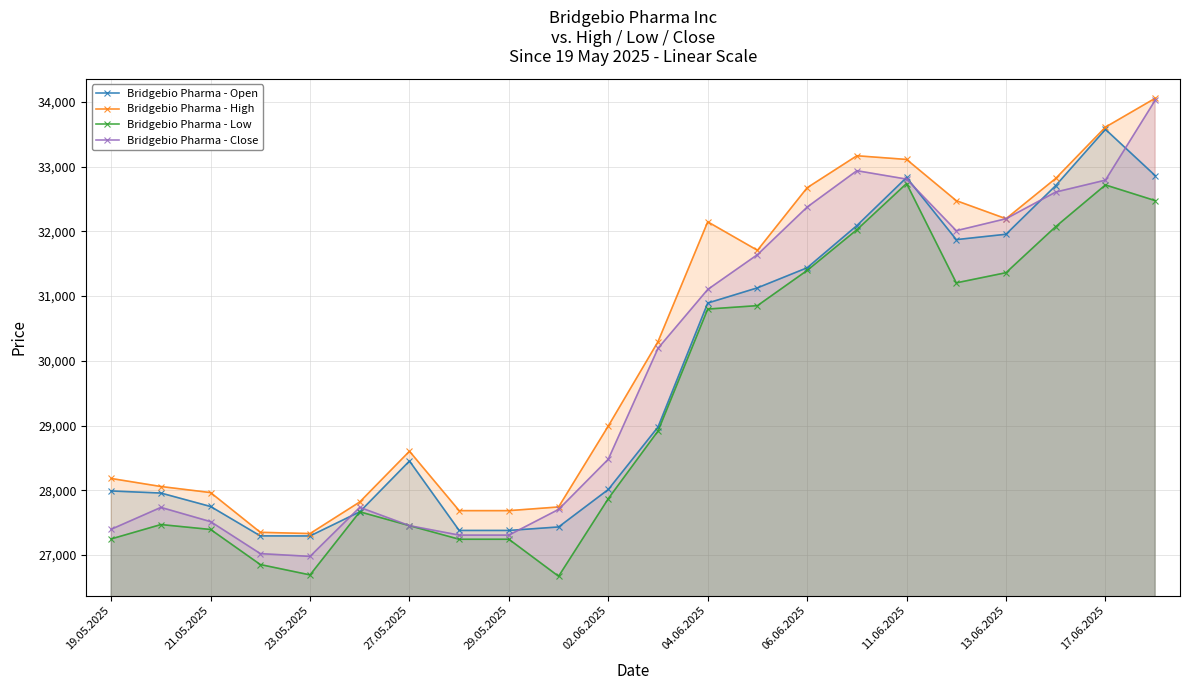

Where is Bridgebio Pharma - Open nearest to the value 30435?

04.06.2025